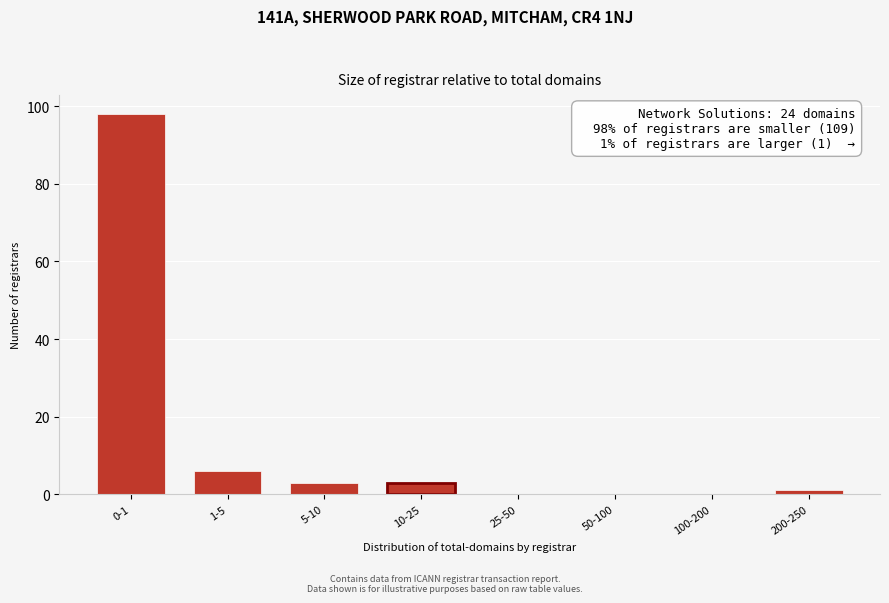

Reading right to left, extract all data points from this chart.

200-250=1	100-200=0	50-100=0	25-50=0	10-25=3	5-10=3	1-5=6	0-1=98